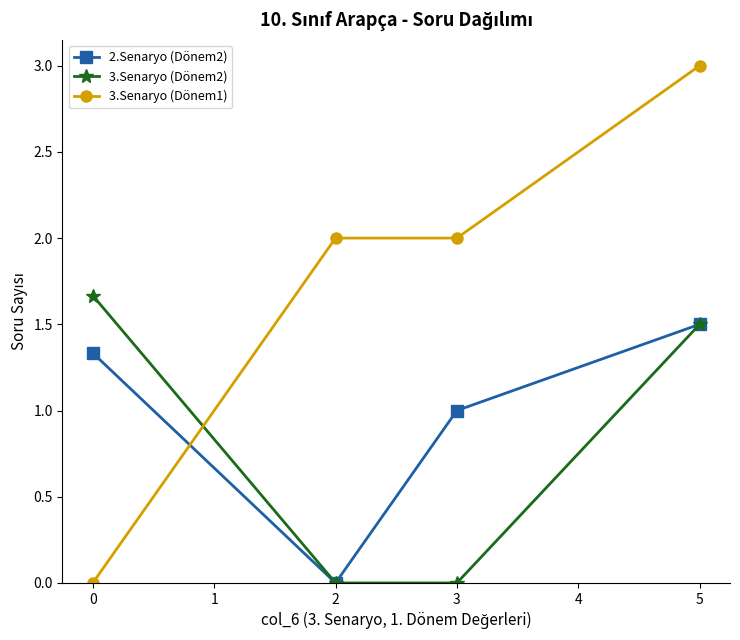

Rank the series at 0 from highest to lowest value.

3.Senaryo (Dönem2), 2.Senaryo (Dönem2), 3.Senaryo (Dönem1)